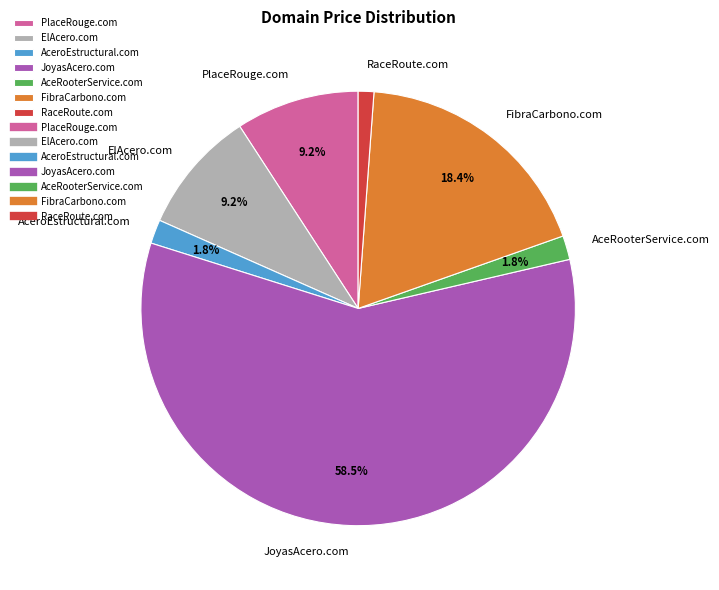

How much of the chart is everything except PlaceRouge.com?

90.8%